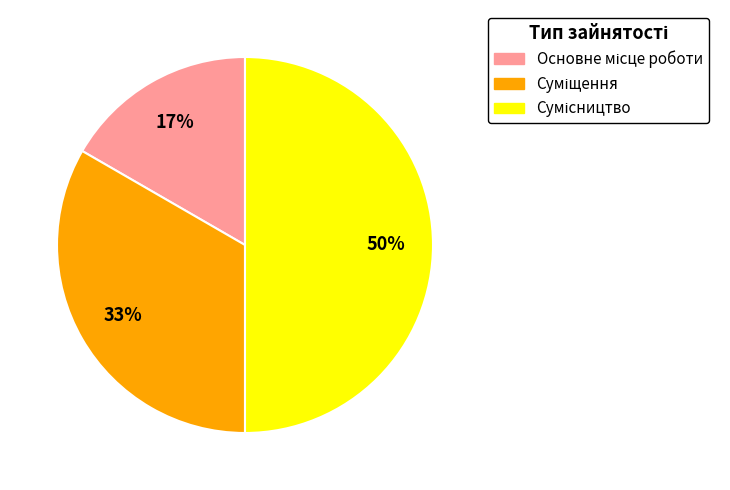

To the nearest percent, what is the average slice percentage?

33%